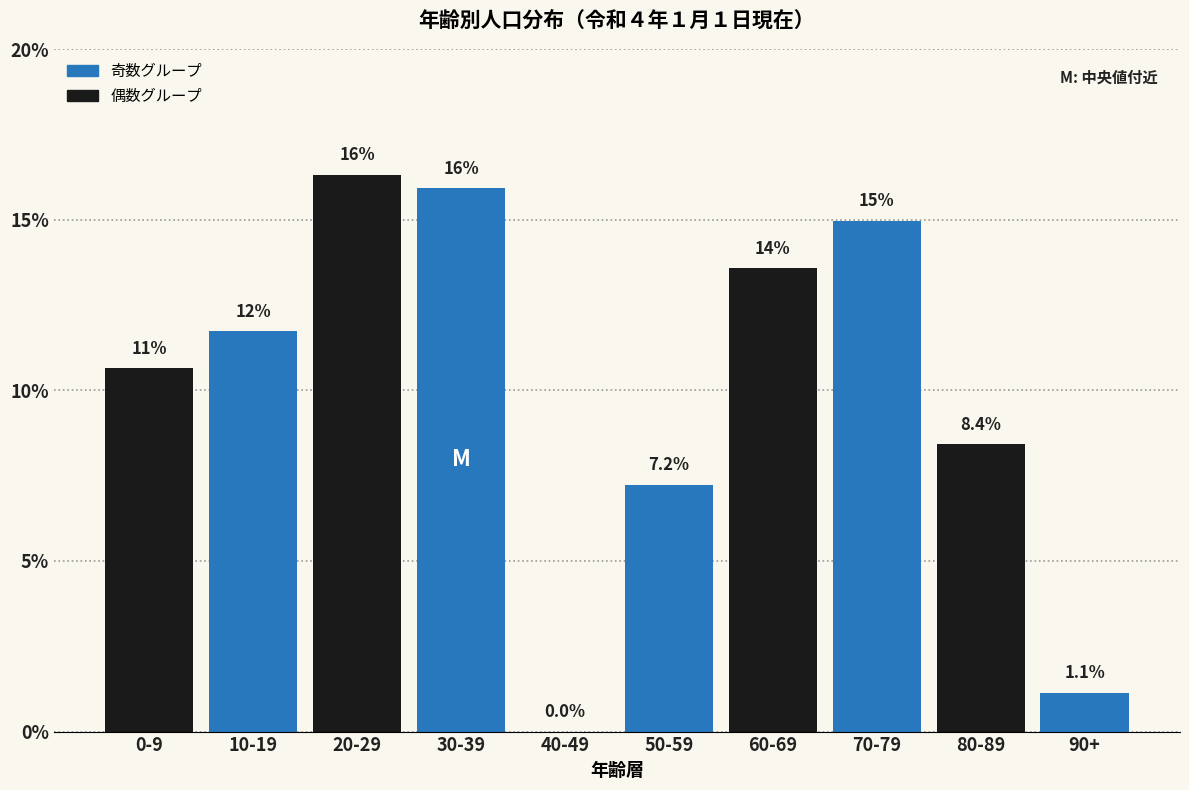

Reading right to left, transcribe all the data shown in this chart.

90+=1.1	80-89=8.4	70-79=15.0	60-69=13.6	50-59=7.2	40-49=0.0	30-39=15.9	20-29=16.3	10-19=11.7	0-9=10.7